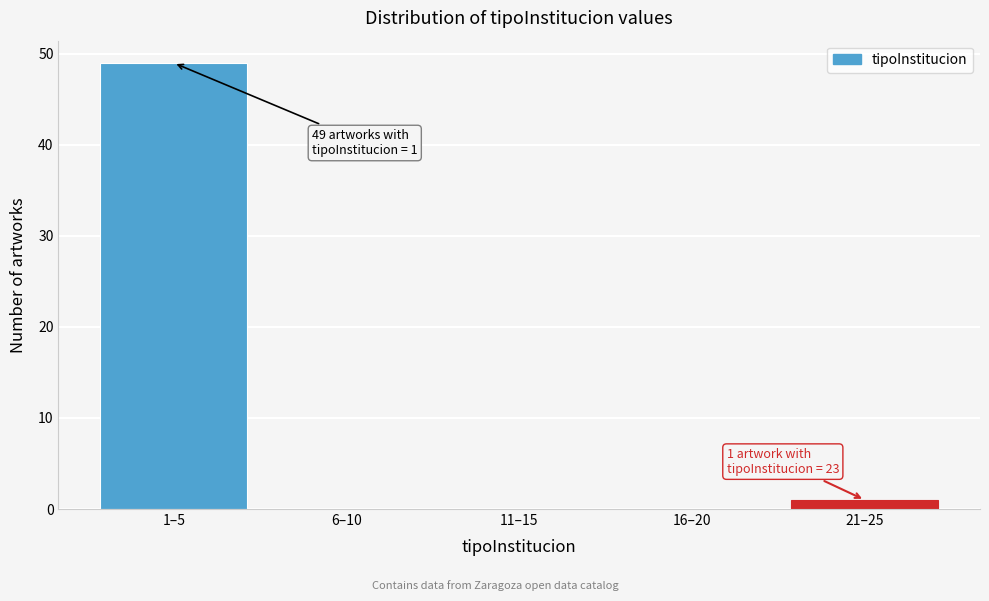

Reading left to right, transcribe all the data shown in this chart.

1–5=49	6–10=0	11–15=0	16–20=0	21–25=1